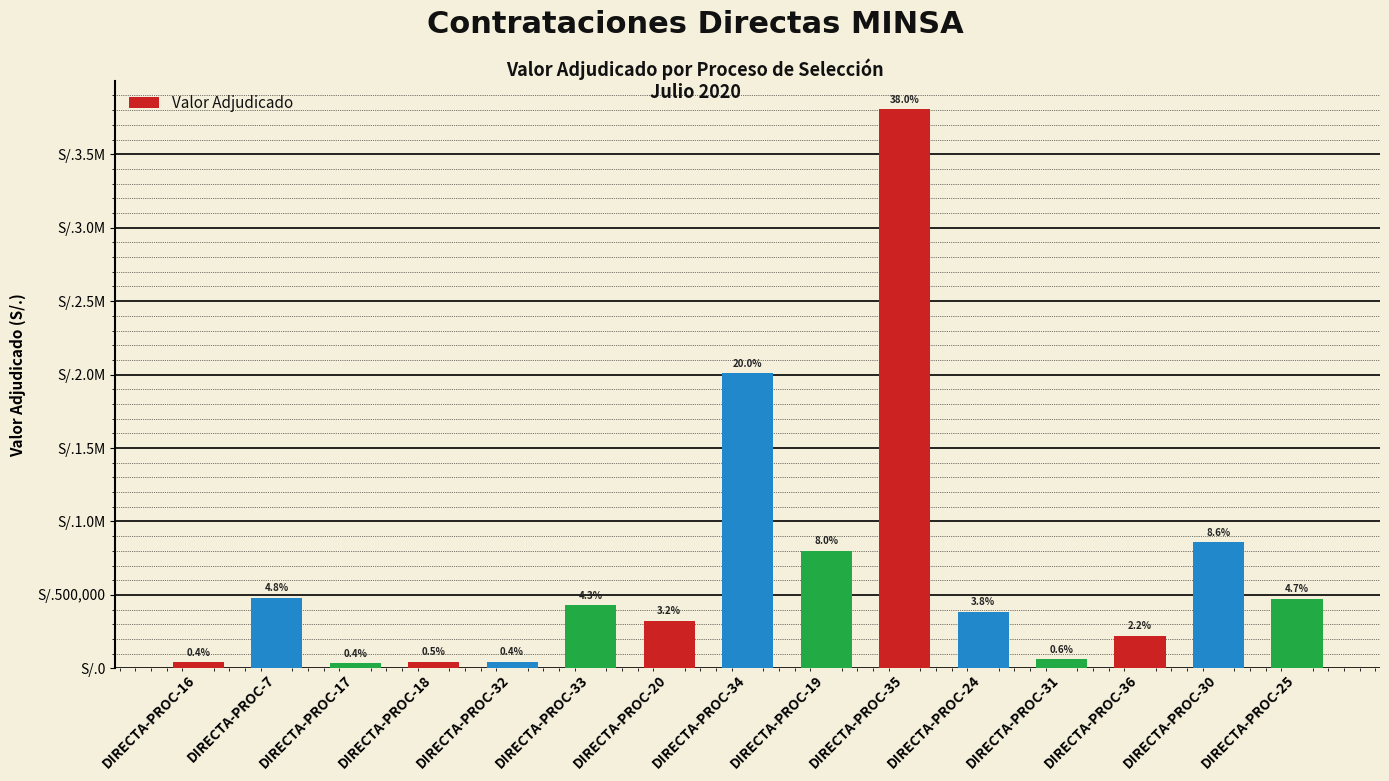

Are the bars horizontal?

No